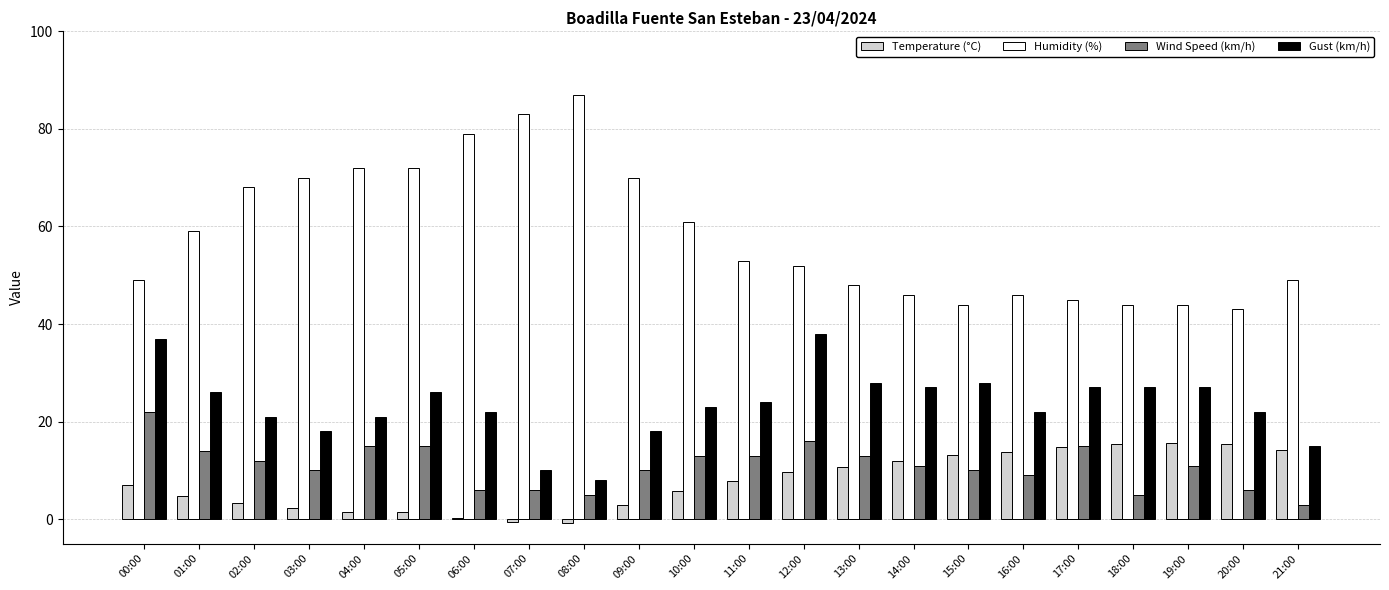

What is the sum of all Temperature (°C) values?

170.6